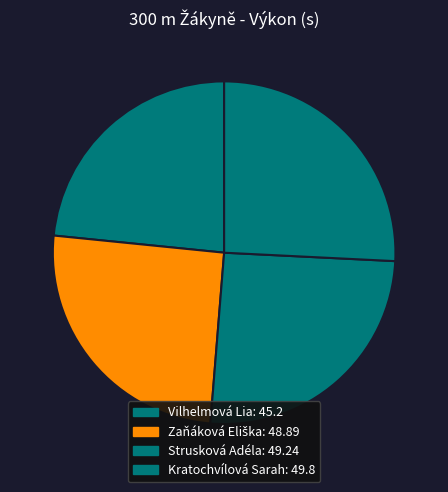

Count the number of slices in the pie.

4